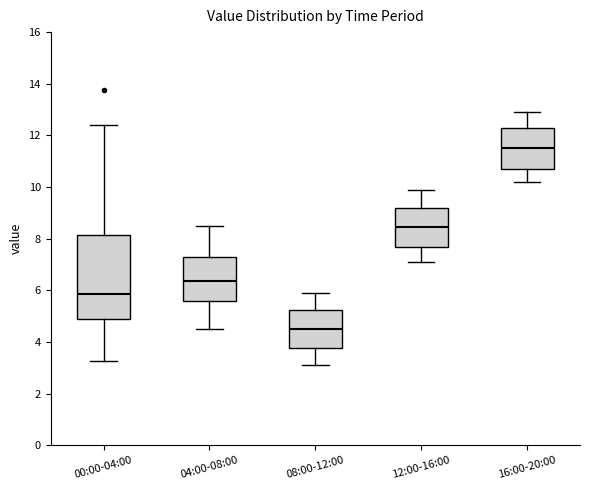

Reading left to right, read every box against the y-axis: the position of its median line, the range the box covers, and the ends of its whiskers. The values are not printed on the chart, so give them approximately, as read against the axis.

00:00-04:00: median 5.8, box 5.0 to 8.2, whiskers 3.2 to 12.4
04:00-08:00: median 6.4, box 5.6 to 7.4, whiskers 4.6 to 8.6
08:00-12:00: median 4.6, box 3.8 to 5.2, whiskers 3.2 to 6.0
12:00-16:00: median 8.4, box 7.6 to 9.2, whiskers 7.2 to 10.0
16:00-20:00: median 11.6, box 10.8 to 12.4, whiskers 10.2 to 13.0